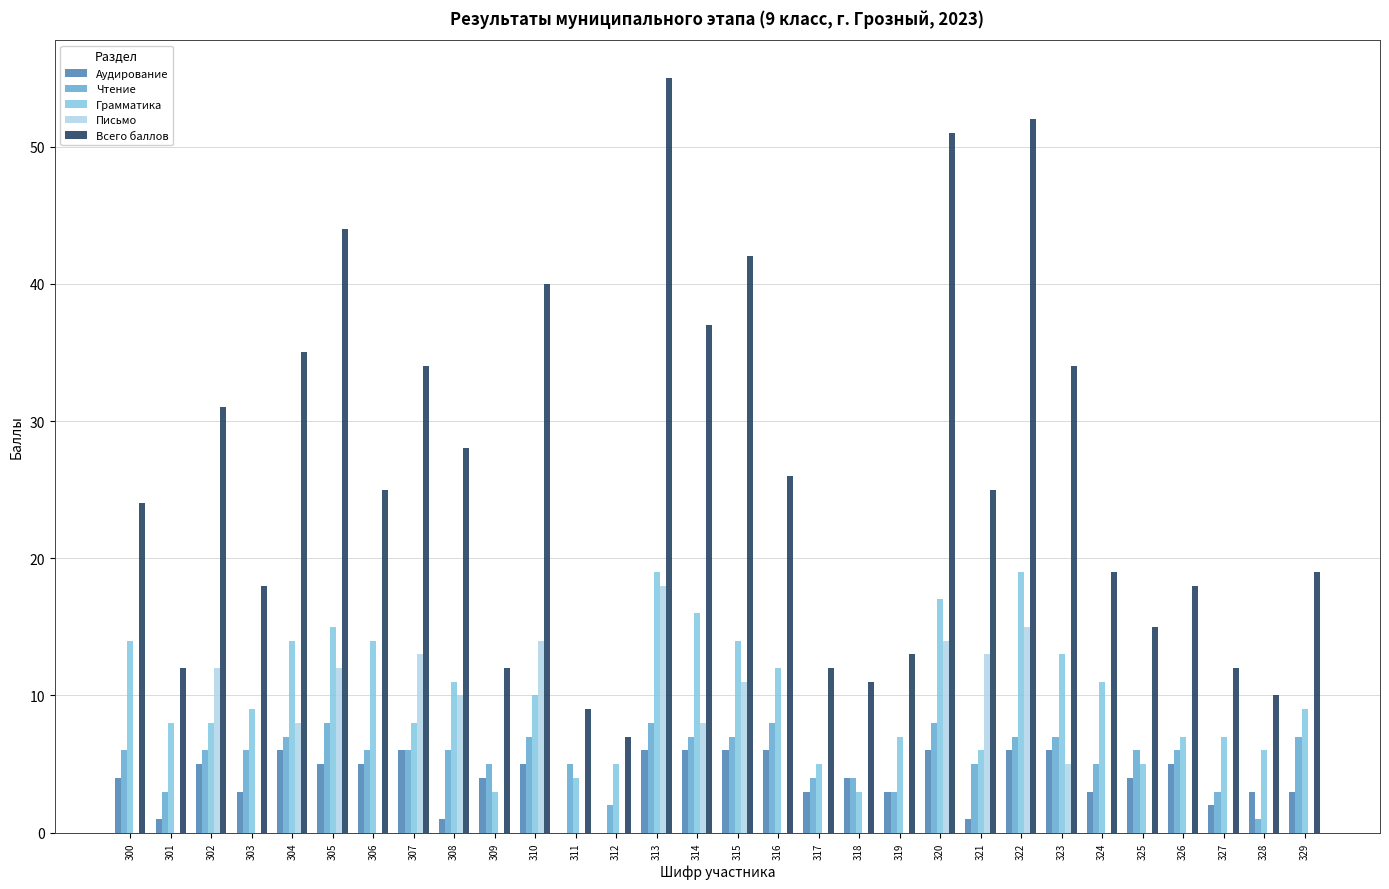

At which category is the sum across all series the highest?

313